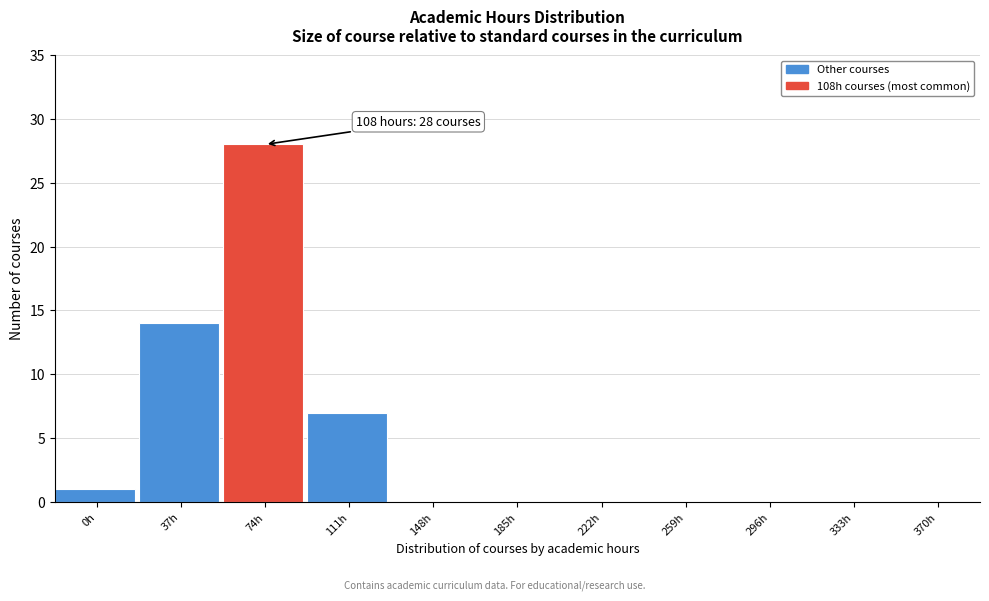

Reading right to left, list all the values displayed in this chart.

370h=0	333h=0	296h=0	259h=0	222h=0	185h=0	148h=0	111h=7	74h=28	37h=14	0h=1